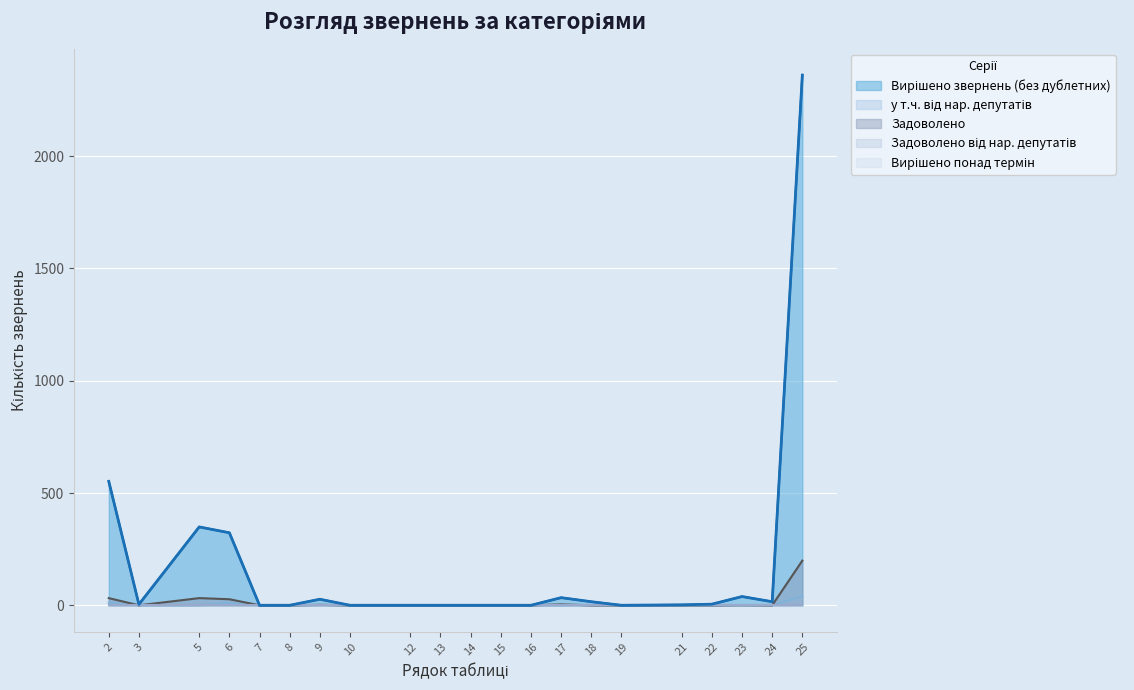

What is the highest value of the Вирішено звернень (без дублетних) series?

2361